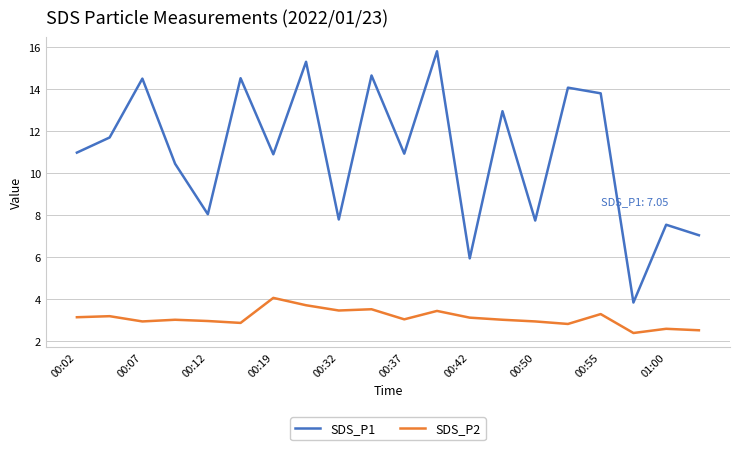

Which series has the largest range (max minus min)?

SDS_P1